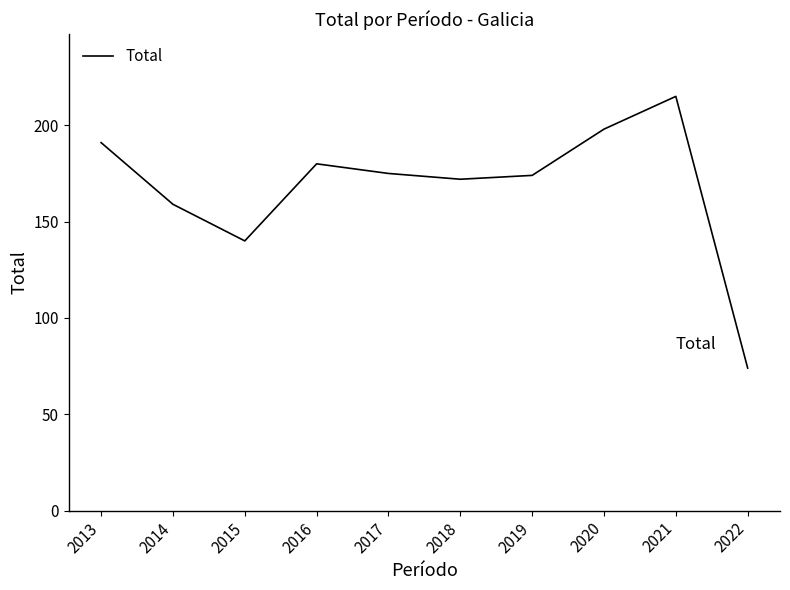

How many interior local peaks (higher than both neighbors) does the data have?

2